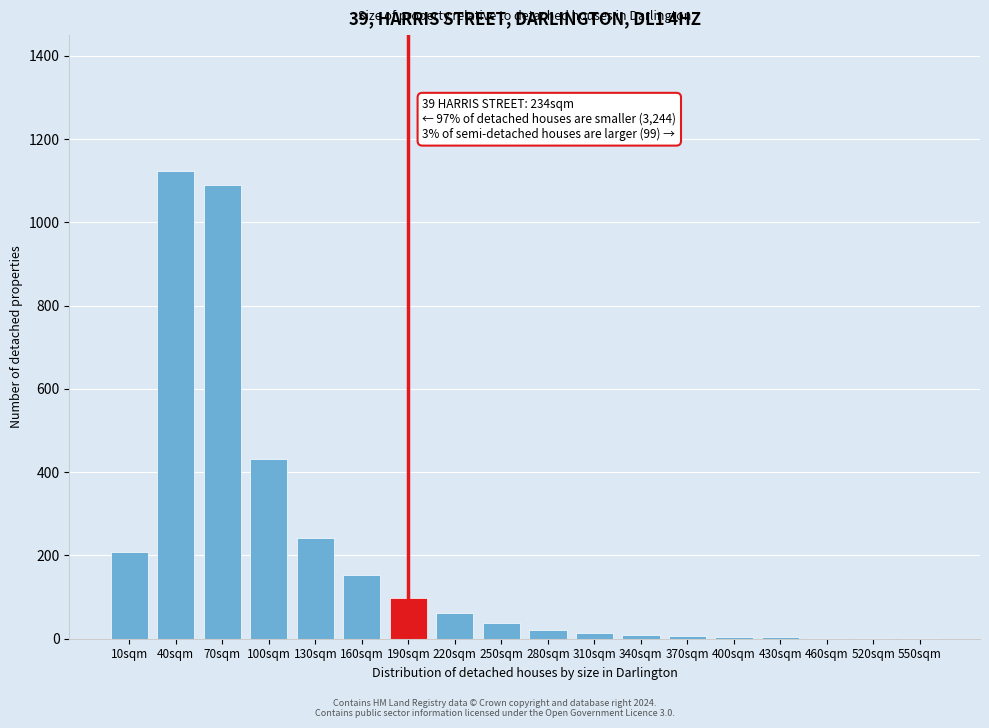

True or false: the data shows 364 at 130sqm.

False